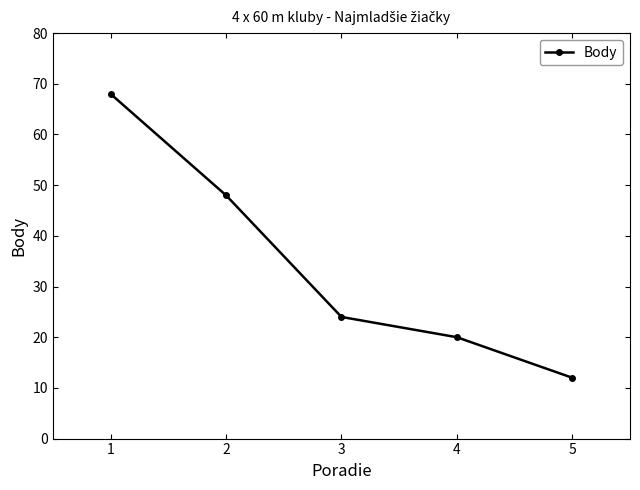

The value at 2 is 48. True or false?

True